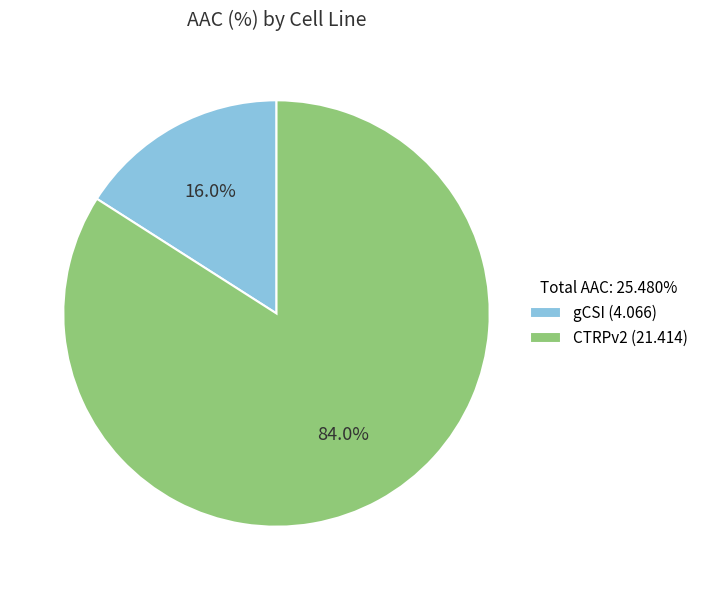

Between gCSI (4.066) and CTRPv2 (21.414), which is larger?

CTRPv2 (21.414)